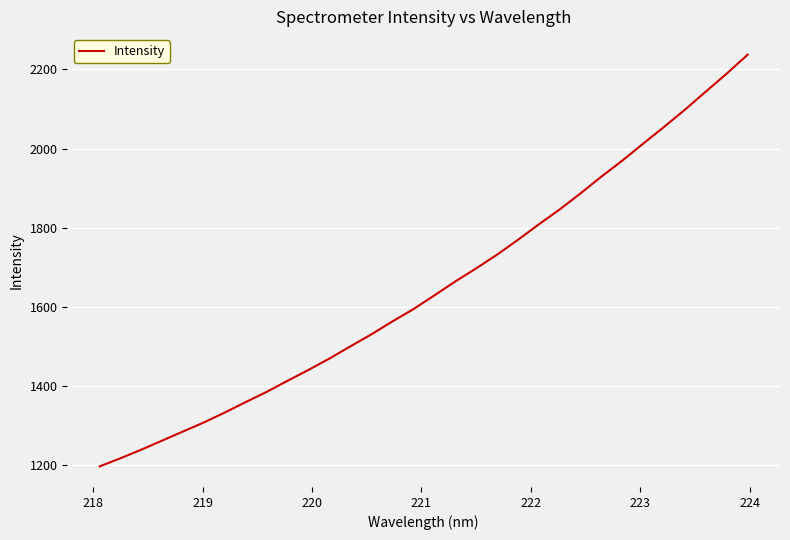

What is the smallest value displayed?

1197.5